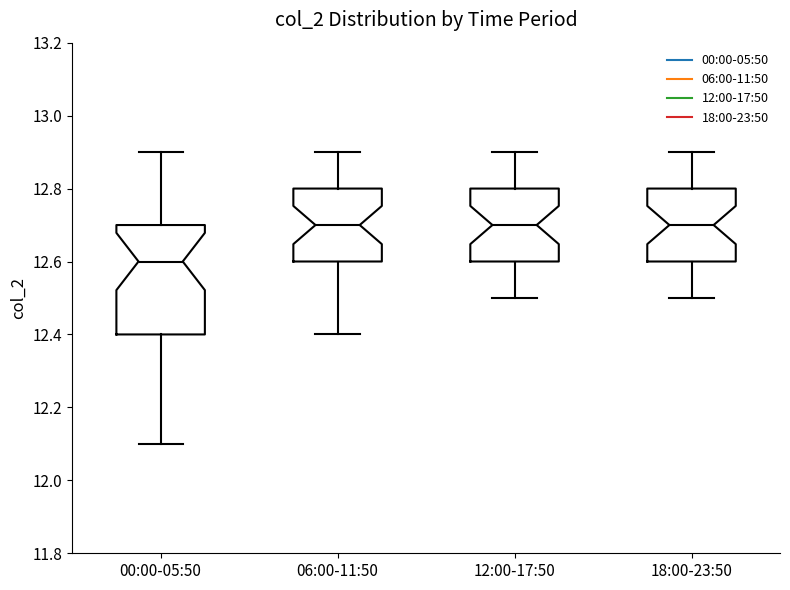

Where is the upper edge of the box for 12:00-17:50 on the y-axis? The values are not printed on the chart, so give them approximately, as read against the axis.

12.8